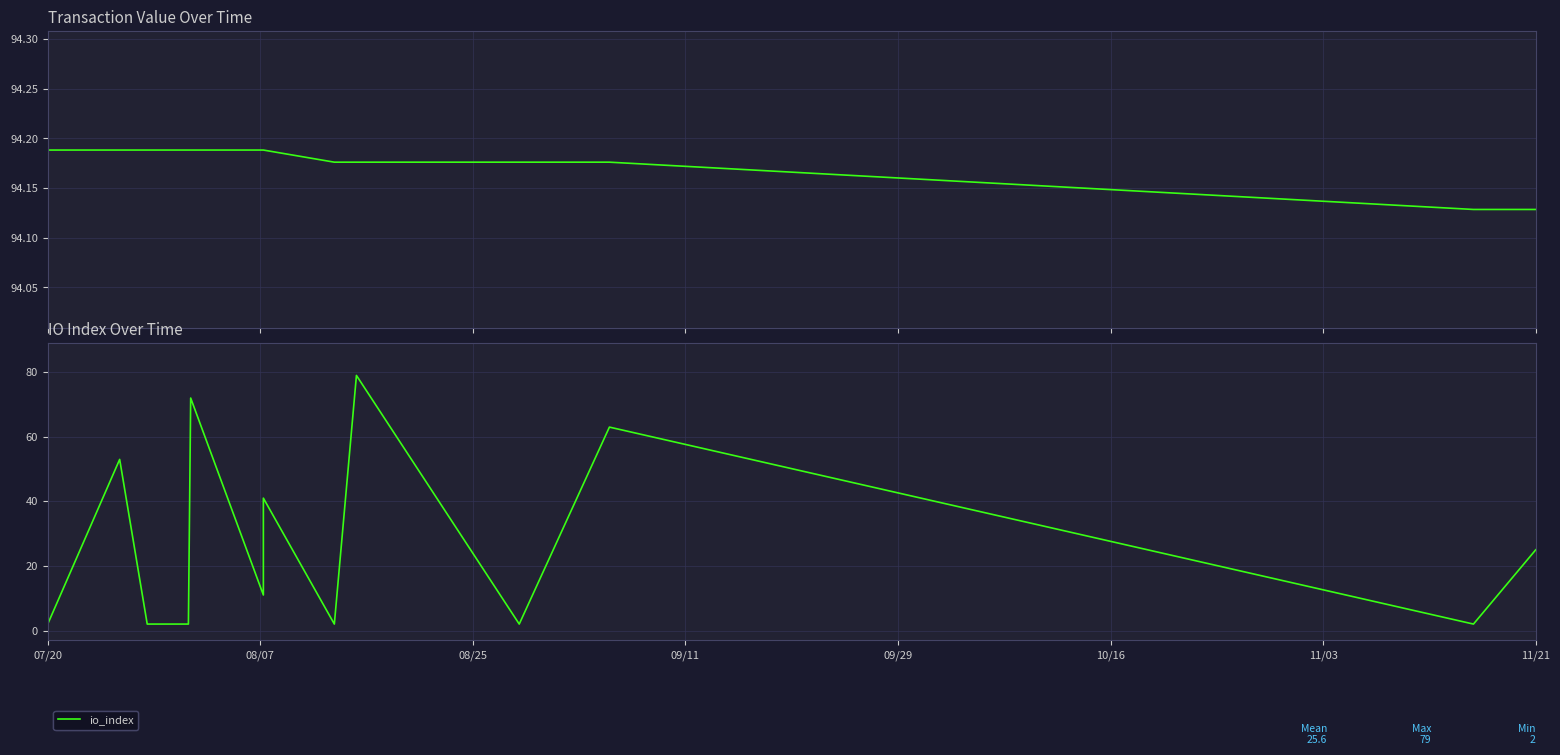

How many value values are between 94 and 95?

14